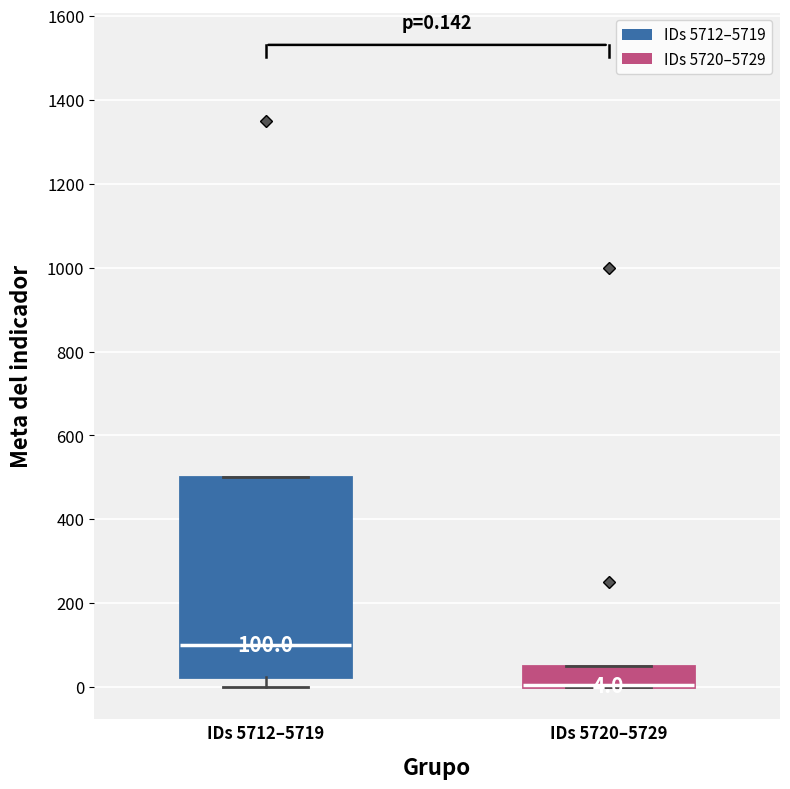

Comparing the boxes themselves (not the whiskers), which one is the tallest?

IDs 5712–5719